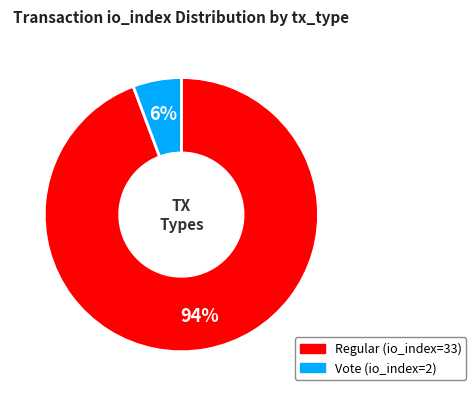

Between Regular (io_index=33) and Vote (io_index=2), which is larger?

Regular (io_index=33)